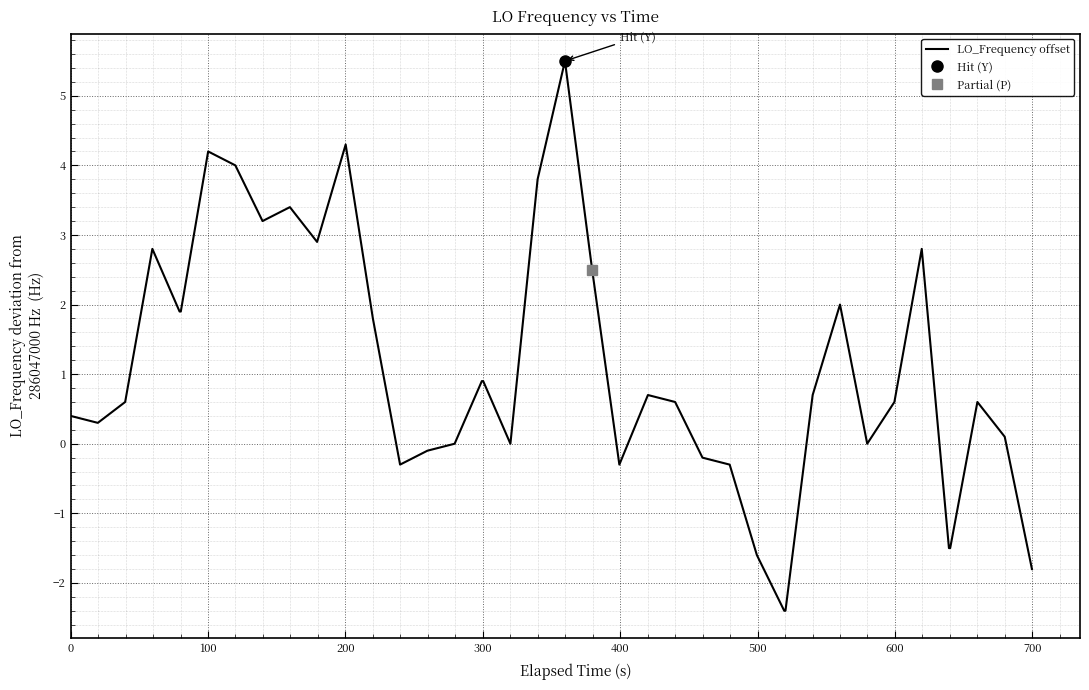

What is the lowest value of the LO_Frequency offset series?

-2.4